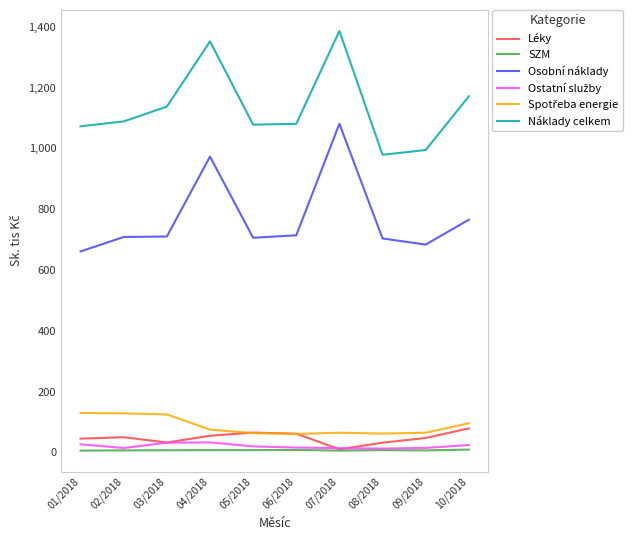

True or false: Léky and Náklady celkem cross at least once.

False